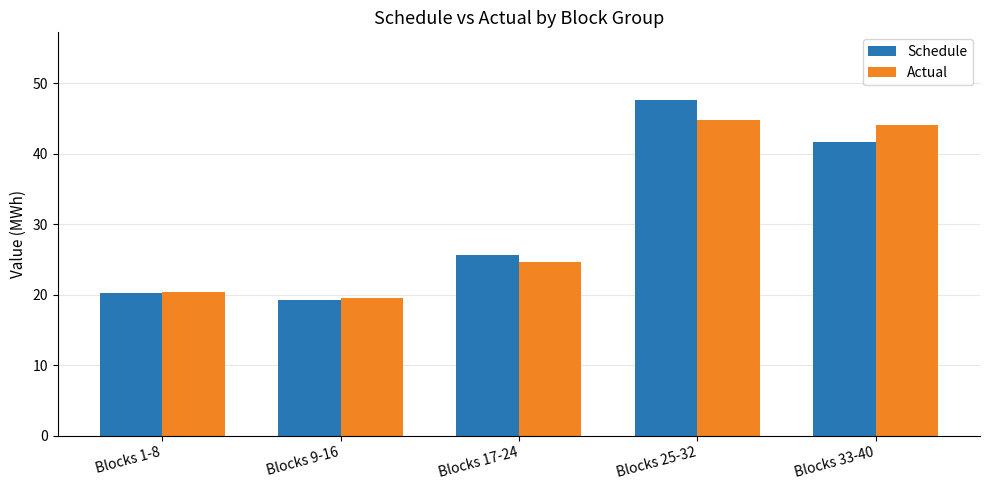

Rank the series by their maximum value, from highest to lowest.

Schedule, Actual